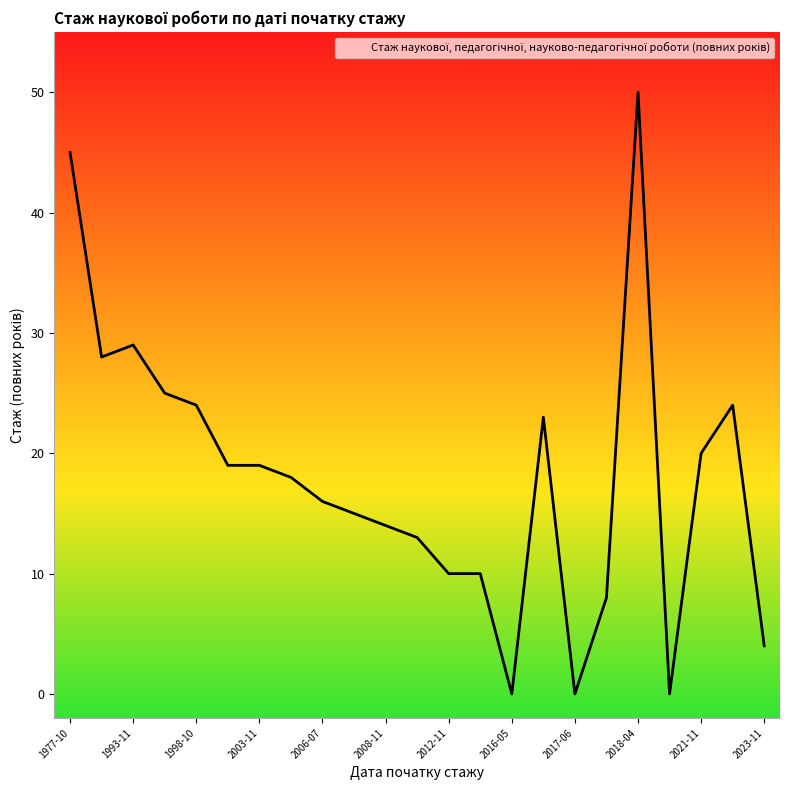

What is the greatest value displayed?

50